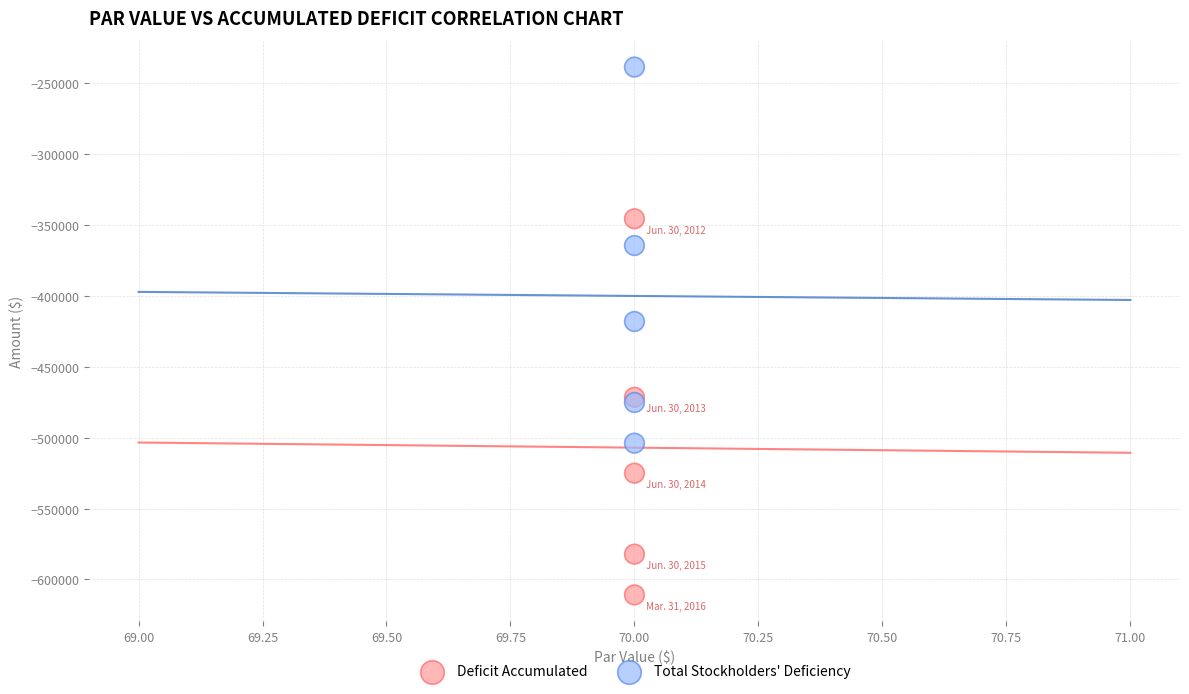

What are all the series names shown in the legend?

Deficit Accumulated, Total Stockholders' Deficiency